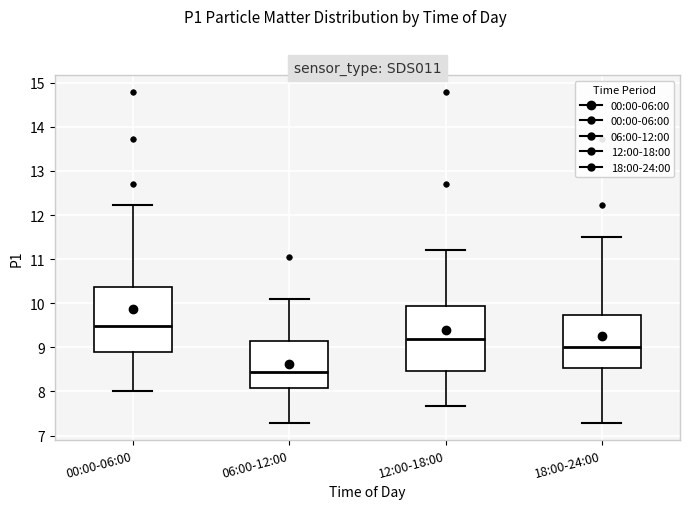

Reading left to right, read every box against the y-axis: the position of its median line, the range the box covers, and the ends of its whiskers. The values are not printed on the chart, so give them approximately, as read against the axis.

00:00-06:00: median 9.5, box 8.9 to 10.4, whiskers 8.0 to 12.2
06:00-12:00: median 8.5, box 8.1 to 9.1, whiskers 7.3 to 10.1
12:00-18:00: median 9.2, box 8.5 to 9.9, whiskers 7.7 to 11.2
18:00-24:00: median 9.0, box 8.5 to 9.7, whiskers 7.3 to 11.5